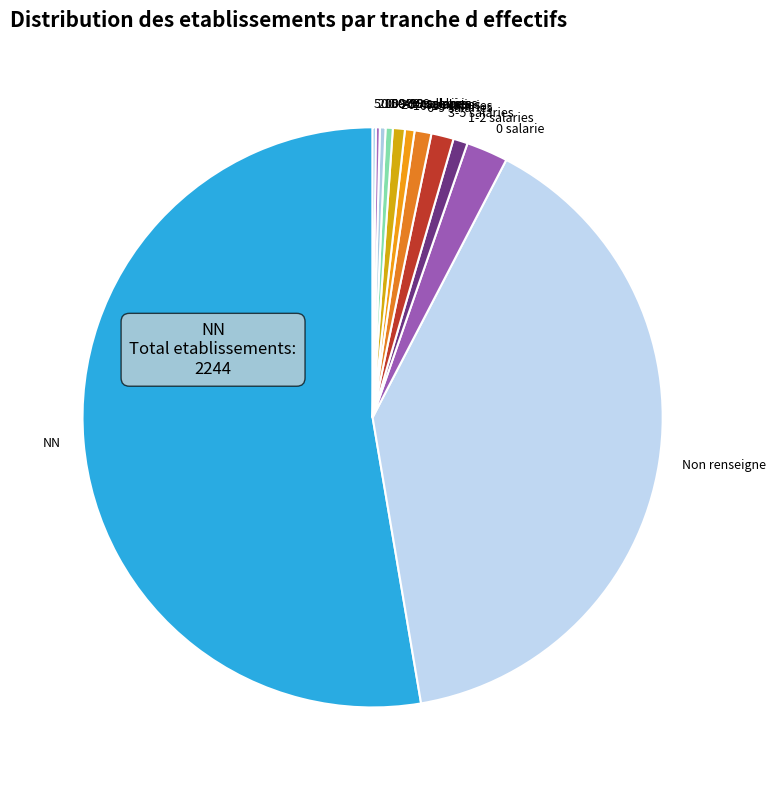

The 6-9 salaries slice represents 11% of the pie. True or false?

False